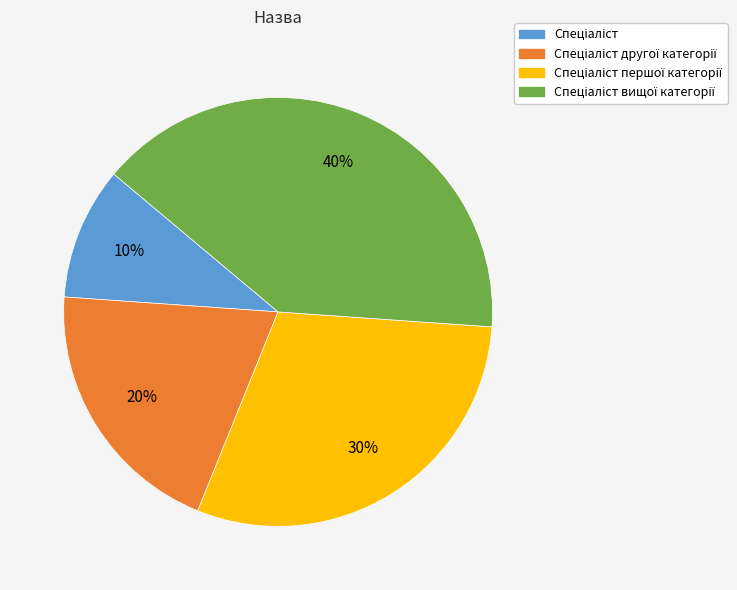

To the nearest percent, what is the difference between the largest and smallest slice percentages?

30%